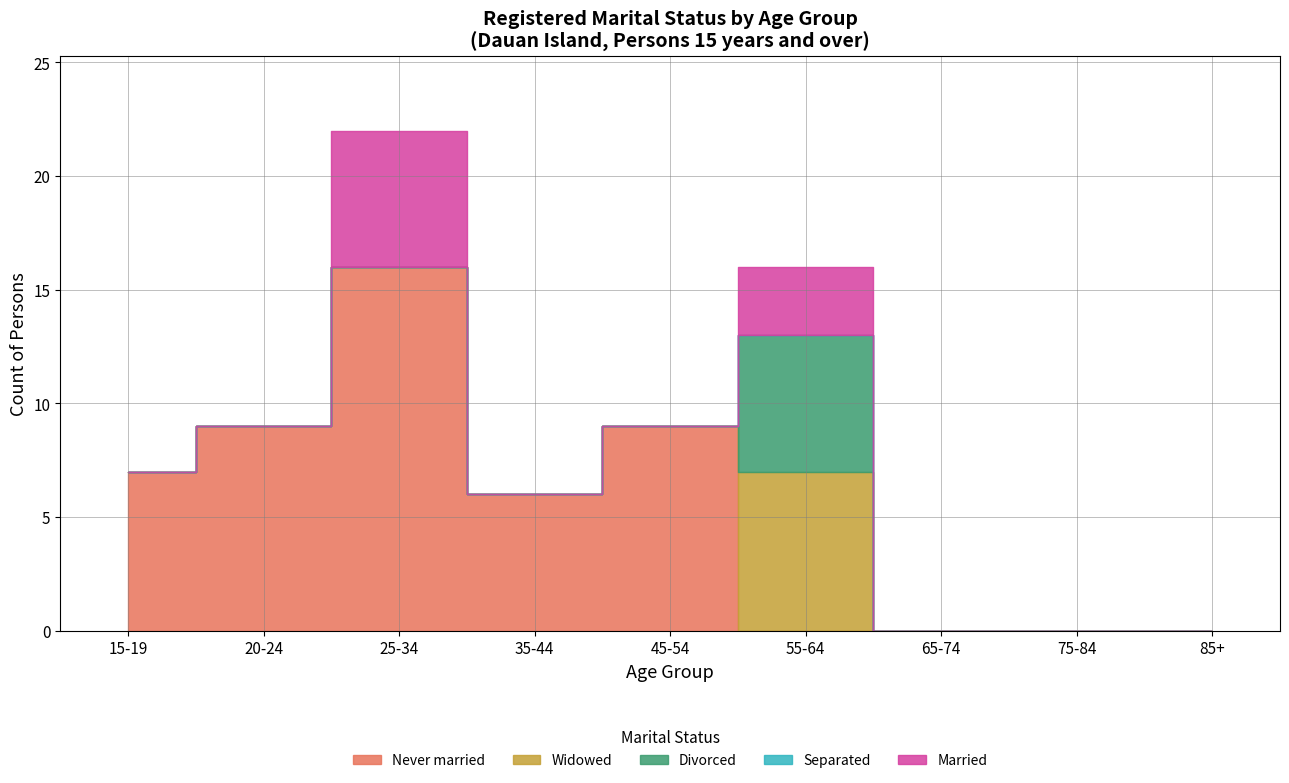

Reading left to right, extract all data points from this chart.

Never married: 7	9	16	6	9	0	0	0	0
Widowed: 0	0	0	0	0	7	0	0	0
Divorced: 0	0	0	0	0	6	0	0	0
Separated: 0	0	0	0	0	0	0	0	0
Married: 0	0	6	0	0	3	0	0	0